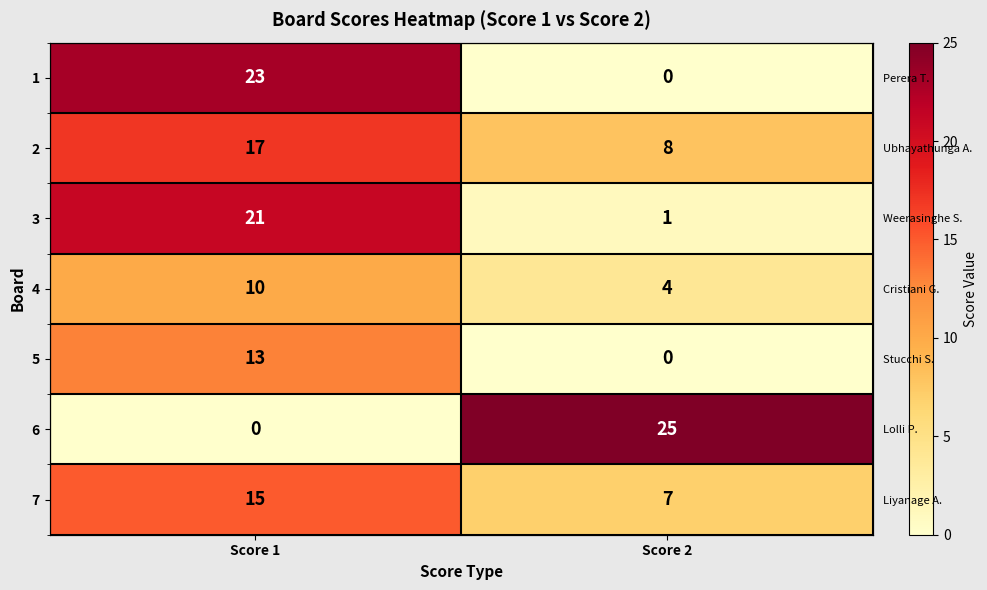

The 7 series shows 7 at Score 2. True or false?

True